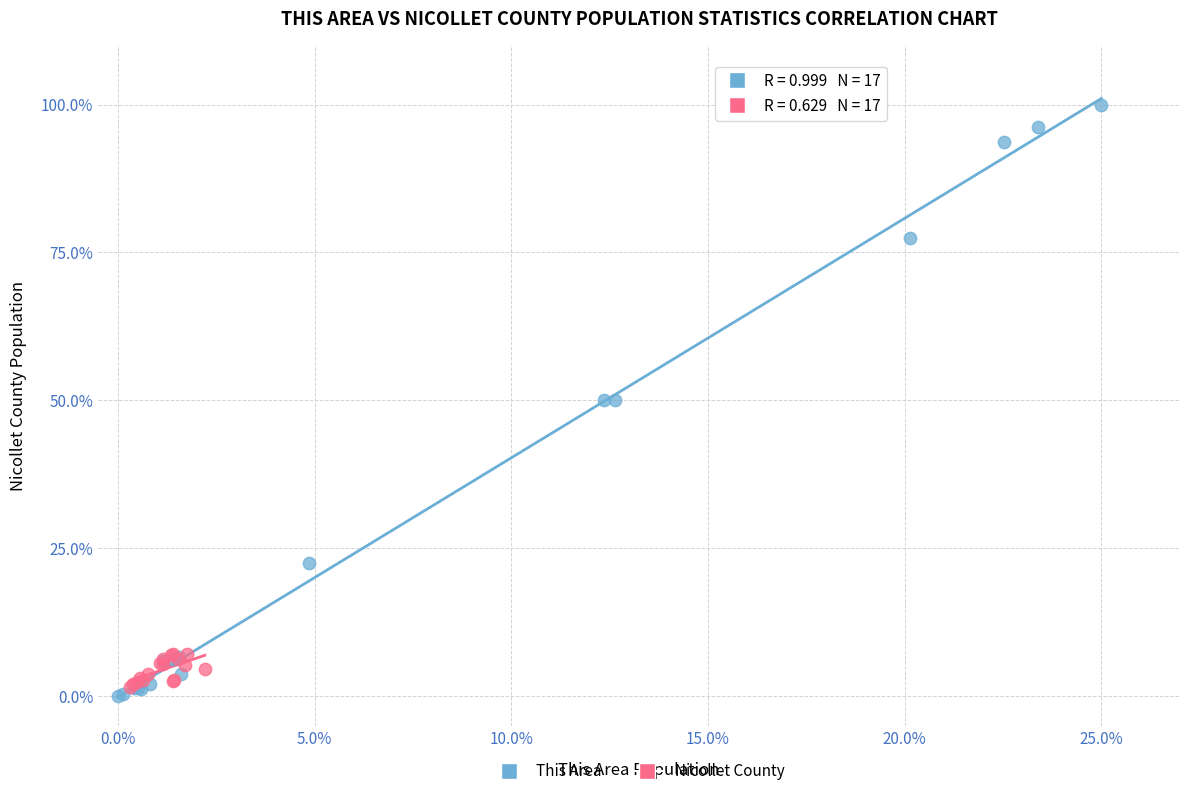

Which series contains the highest Y value?

This Area